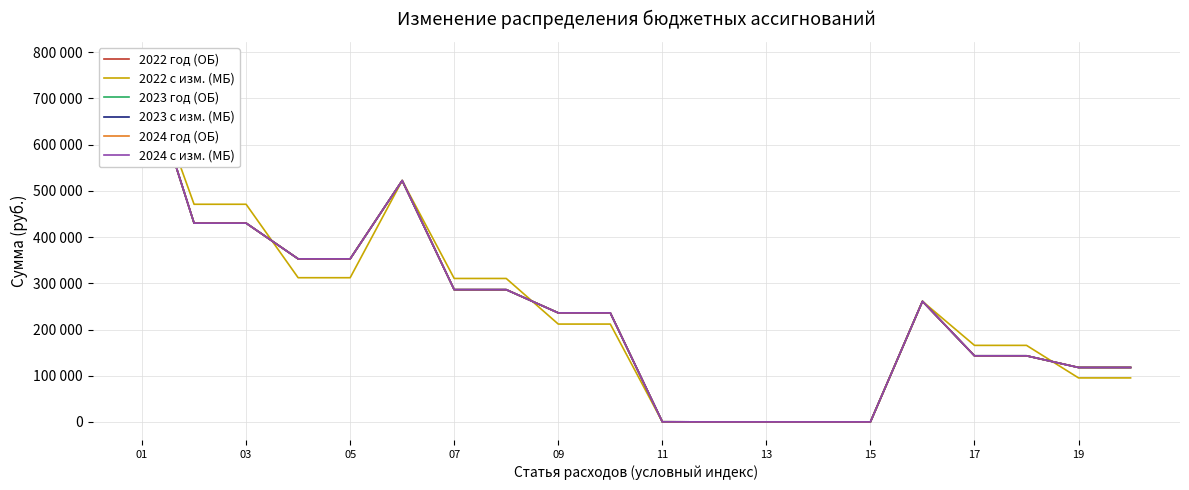

True or false: 2022 с изм. (МБ) has more than 1 interior local peaks.

True